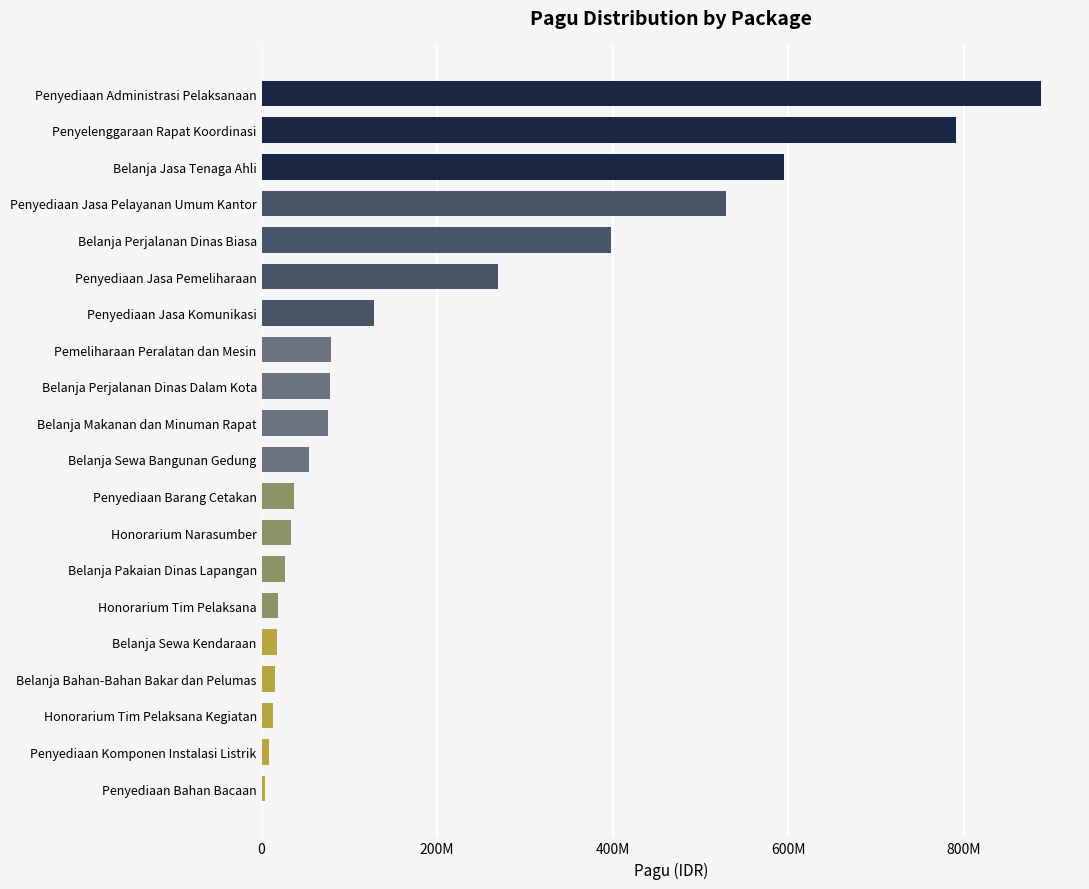

Which category has the highest value across all series?

Penyediaan Administrasi Pelaksanaan